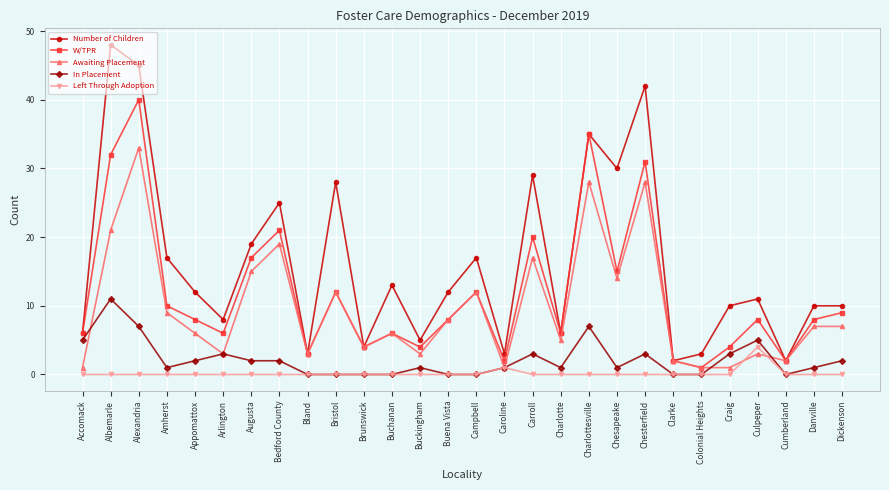

At which category is the sum across all series the highest?

Alexandria